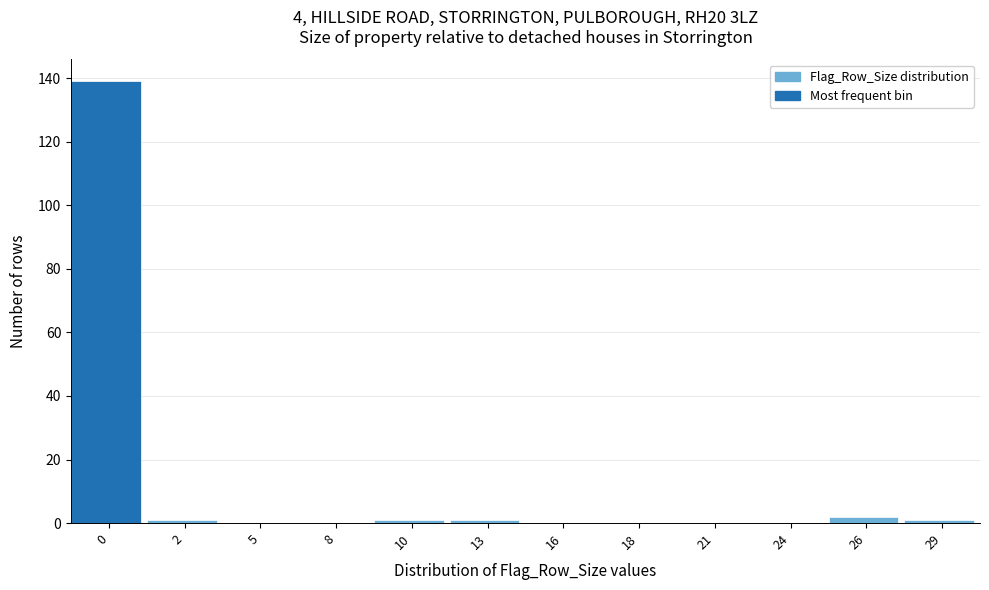

Reading left to right, list all the values displayed in this chart.

0=139	2=1	5=0	8=0	10=1	13=1	16=0	18=0	21=0	24=0	26=2	29=1